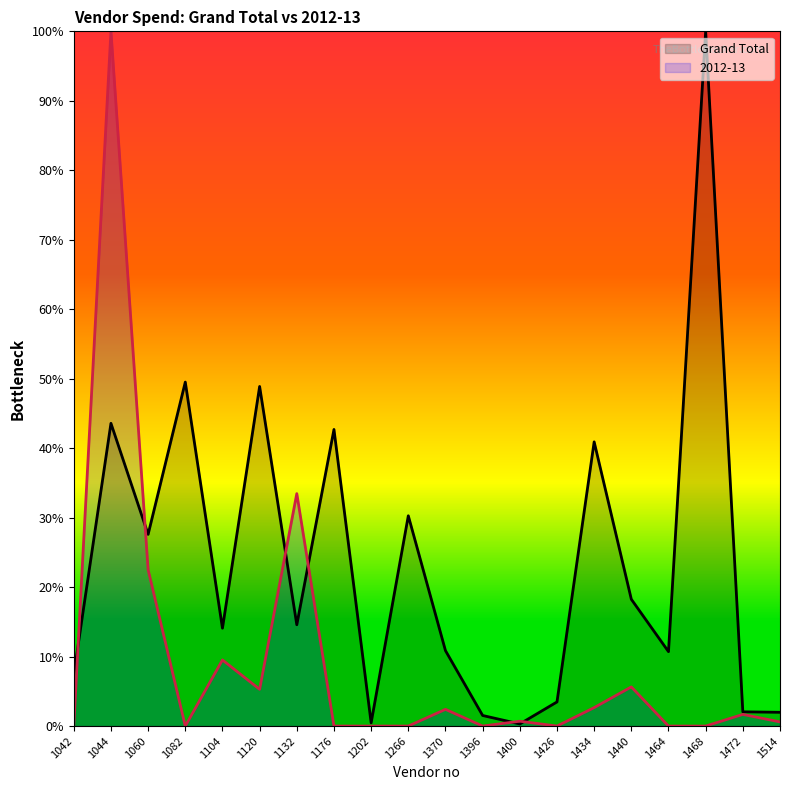

At which label does Grand Total reach its peak?

1468